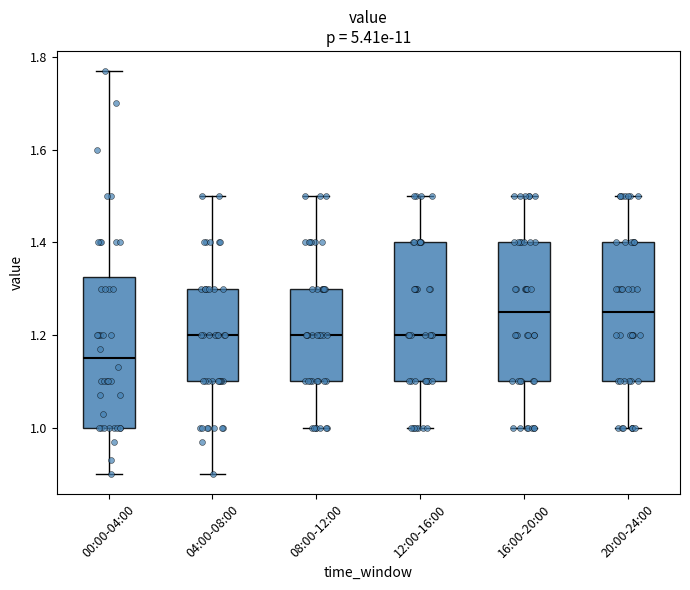

Where does the upper whisker of the box for 12:00-16:00 end on the y-axis? The values are not printed on the chart, so give them approximately, as read against the axis.

1.50